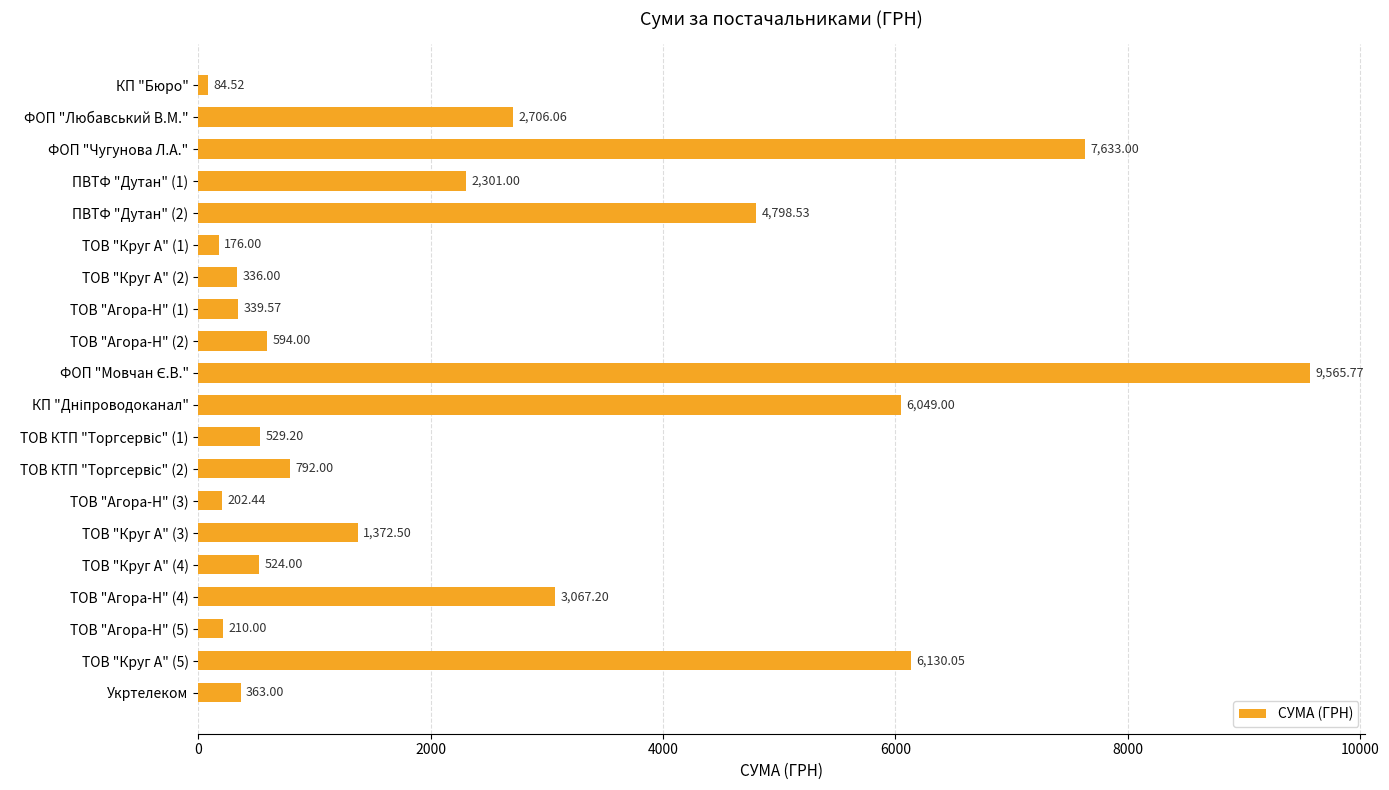

What is the label of the 1st bar from the bottom?

Укртелеком